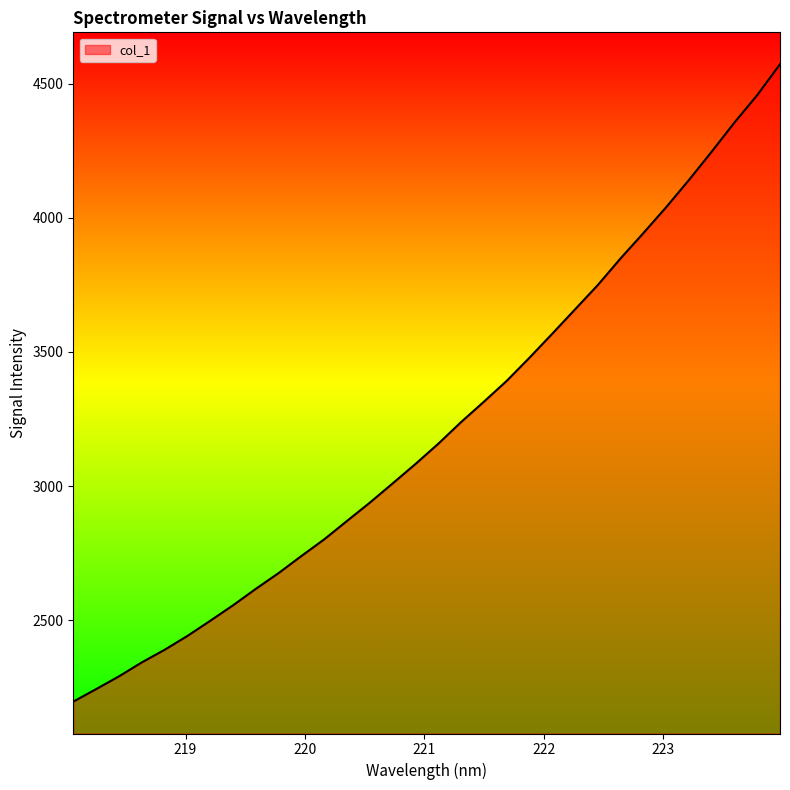

What is the minimum value shown in the chart?

2196.3